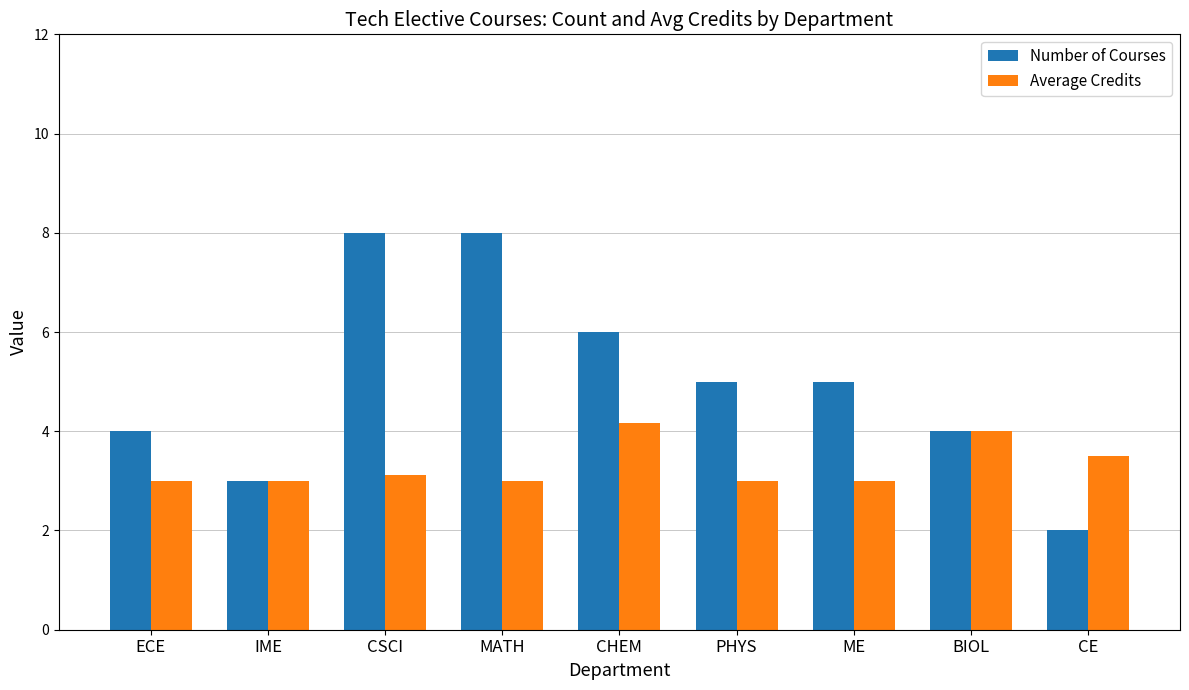

At which label does Number of Courses reach its minimum?

CE